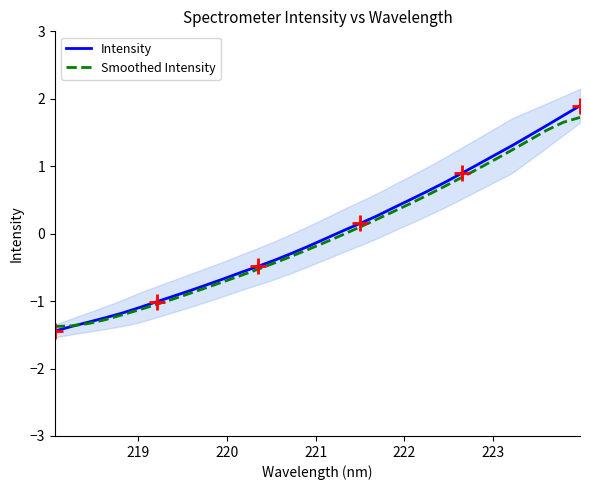

Rank the series by their maximum value, from highest to lowest.

Intensity, Smoothed Intensity